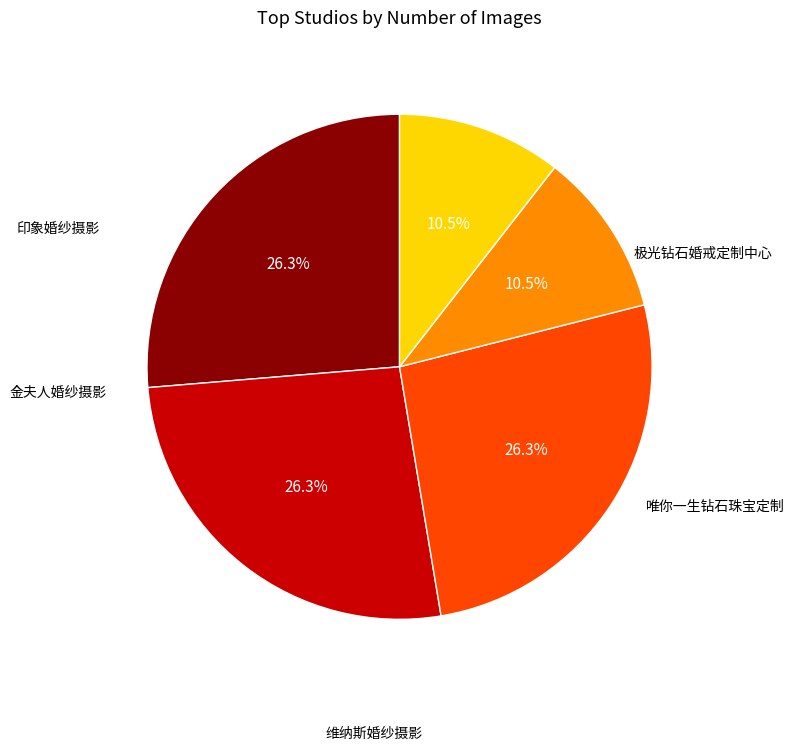

Is there any slice that represents more than half of the pie?

No